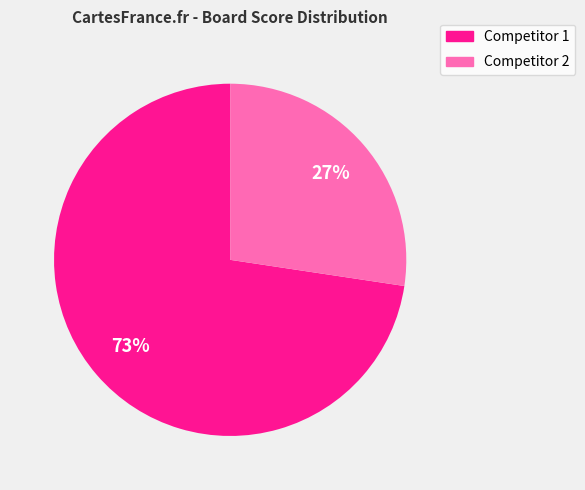

Is there a majority slice in this chart?

Yes